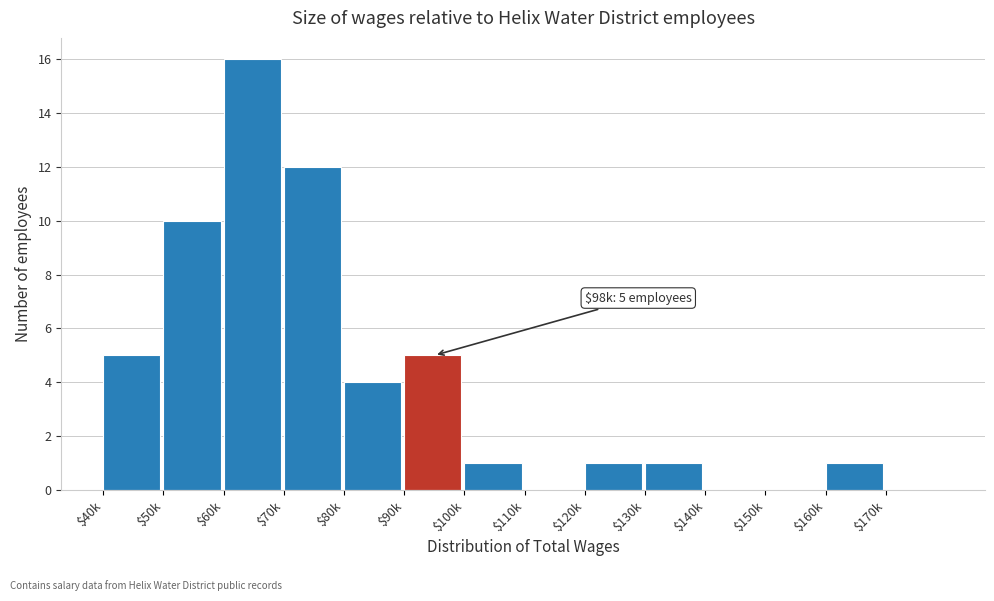

Where is the data nearest to the value 8?

$50k